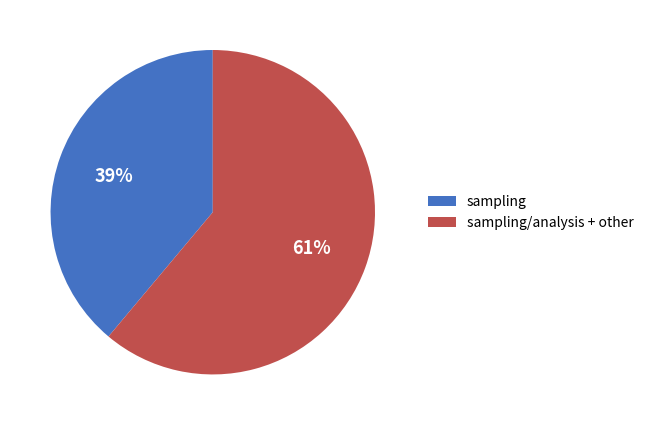

Is there a majority slice in this chart?

Yes